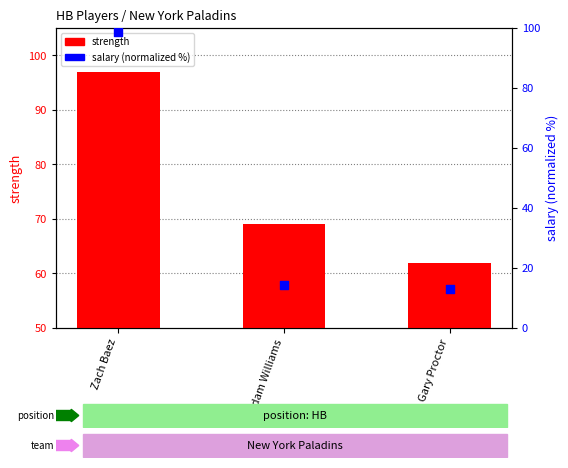

What is the total value across all series at Zach Baez?

195.6